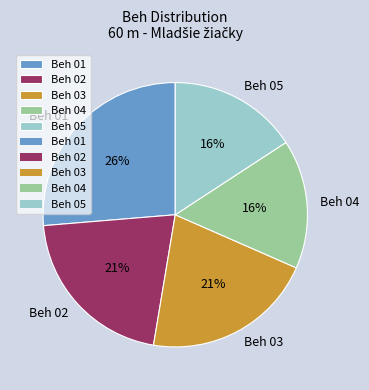

Which has a higher value, Beh 01 or Beh 03?

Beh 01